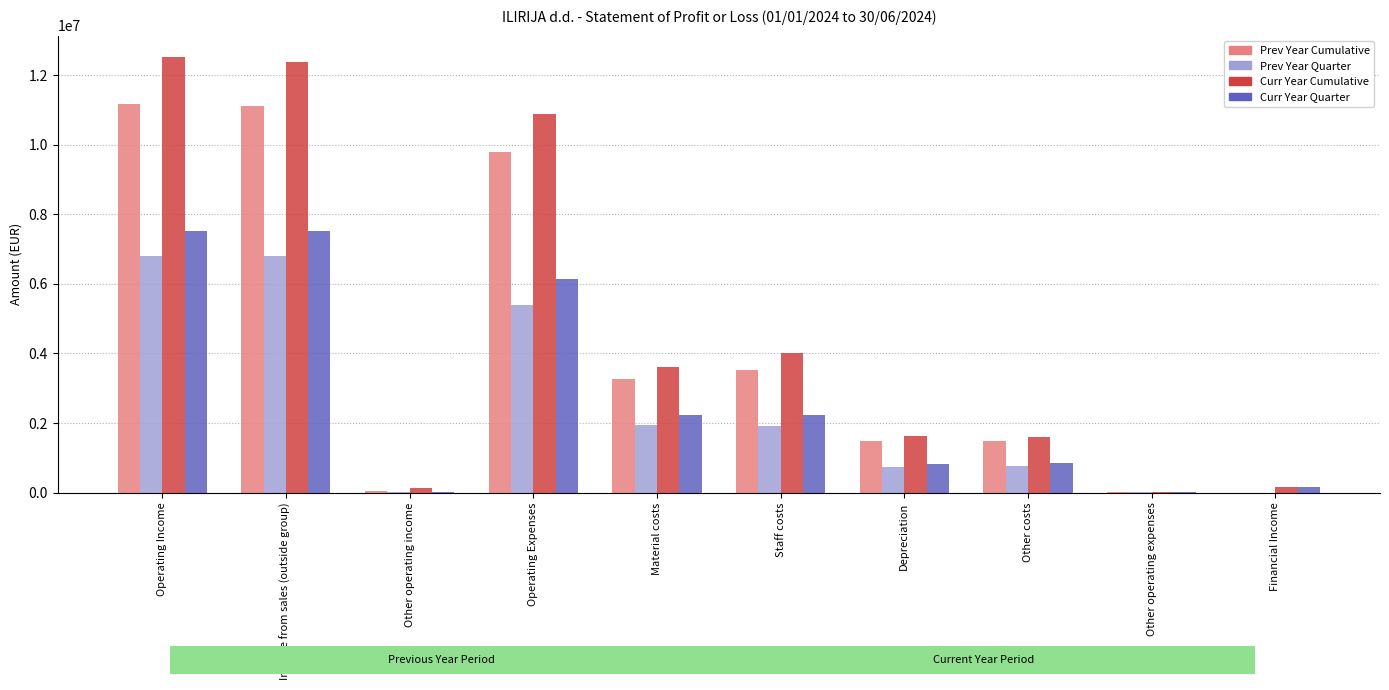

What is the spread (max minus min) of values at Other operating expenses?

15601